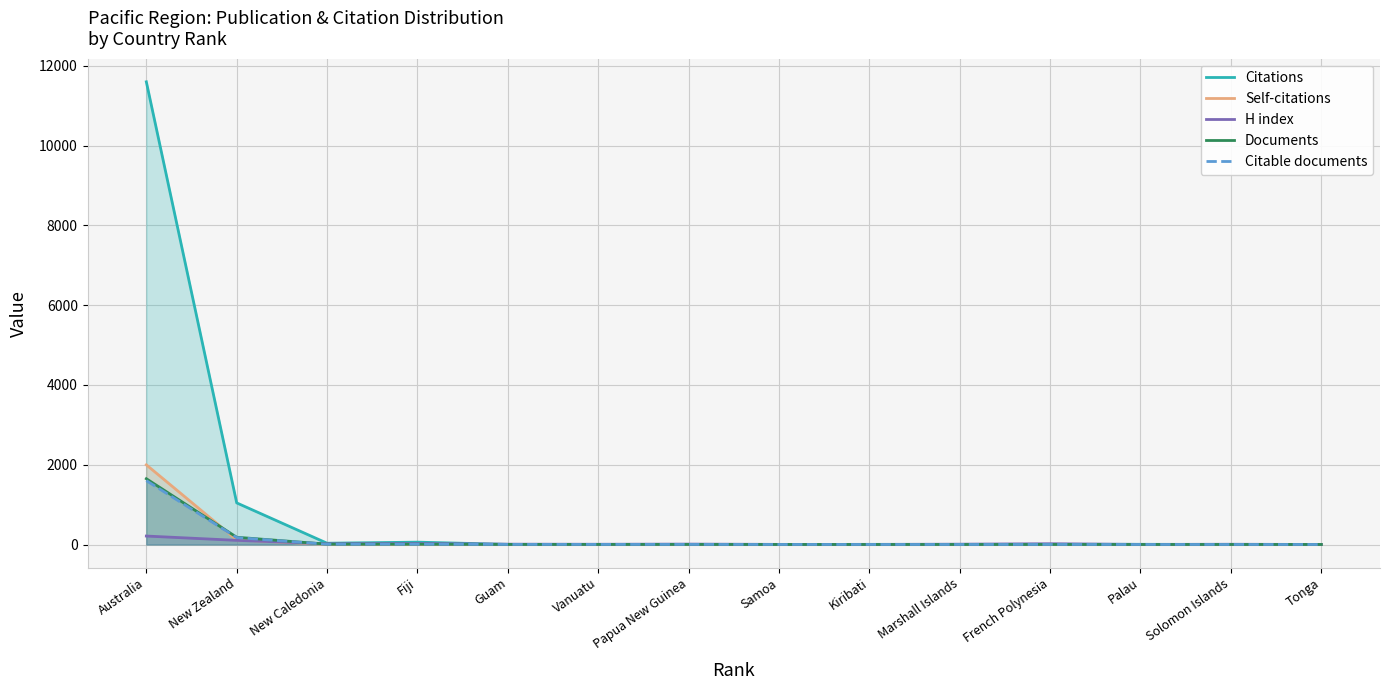

What is the label of the 3rd point from the right?

Palau